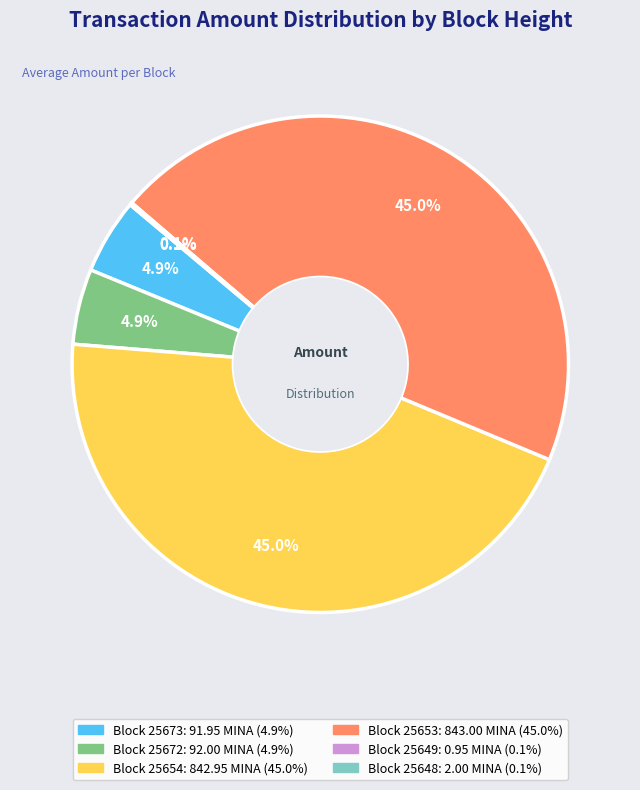

Is there any slice that represents more than half of the pie?

No